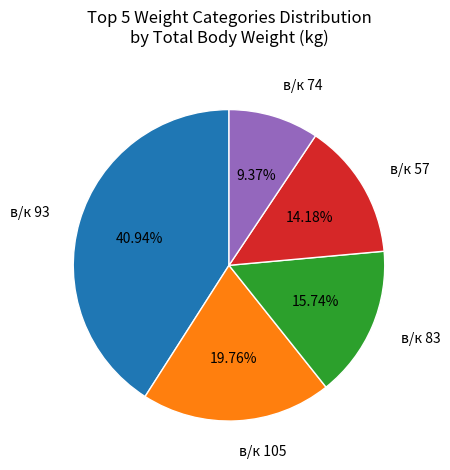

What is the smallest slice in the pie chart?

в/к 74